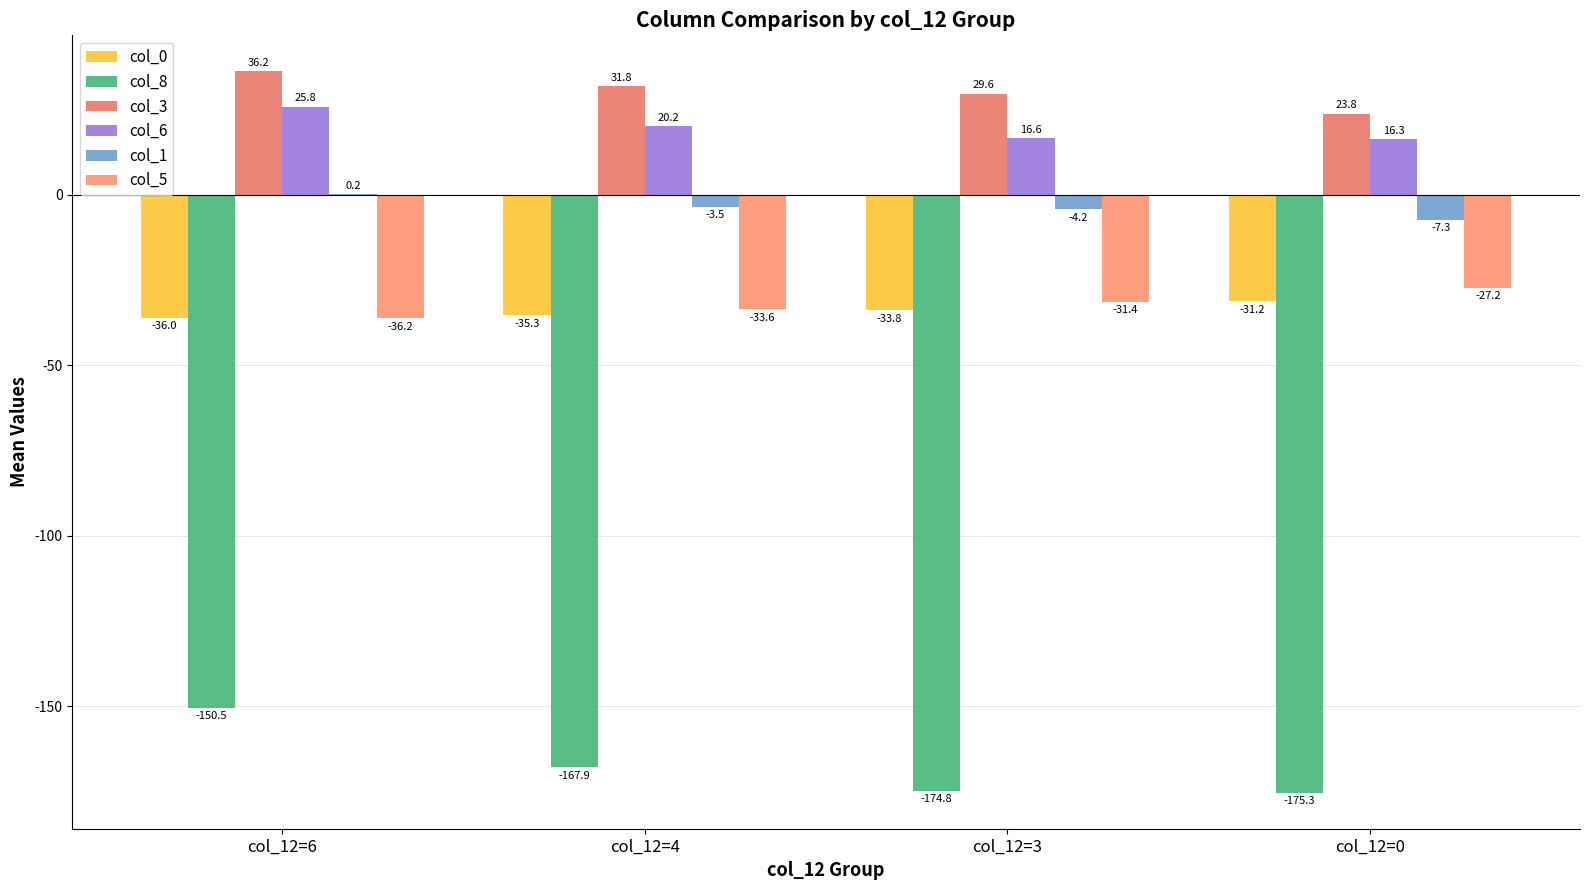

What is the sum of the col_0 values at col_12=0 and col_12=3?

-65.0